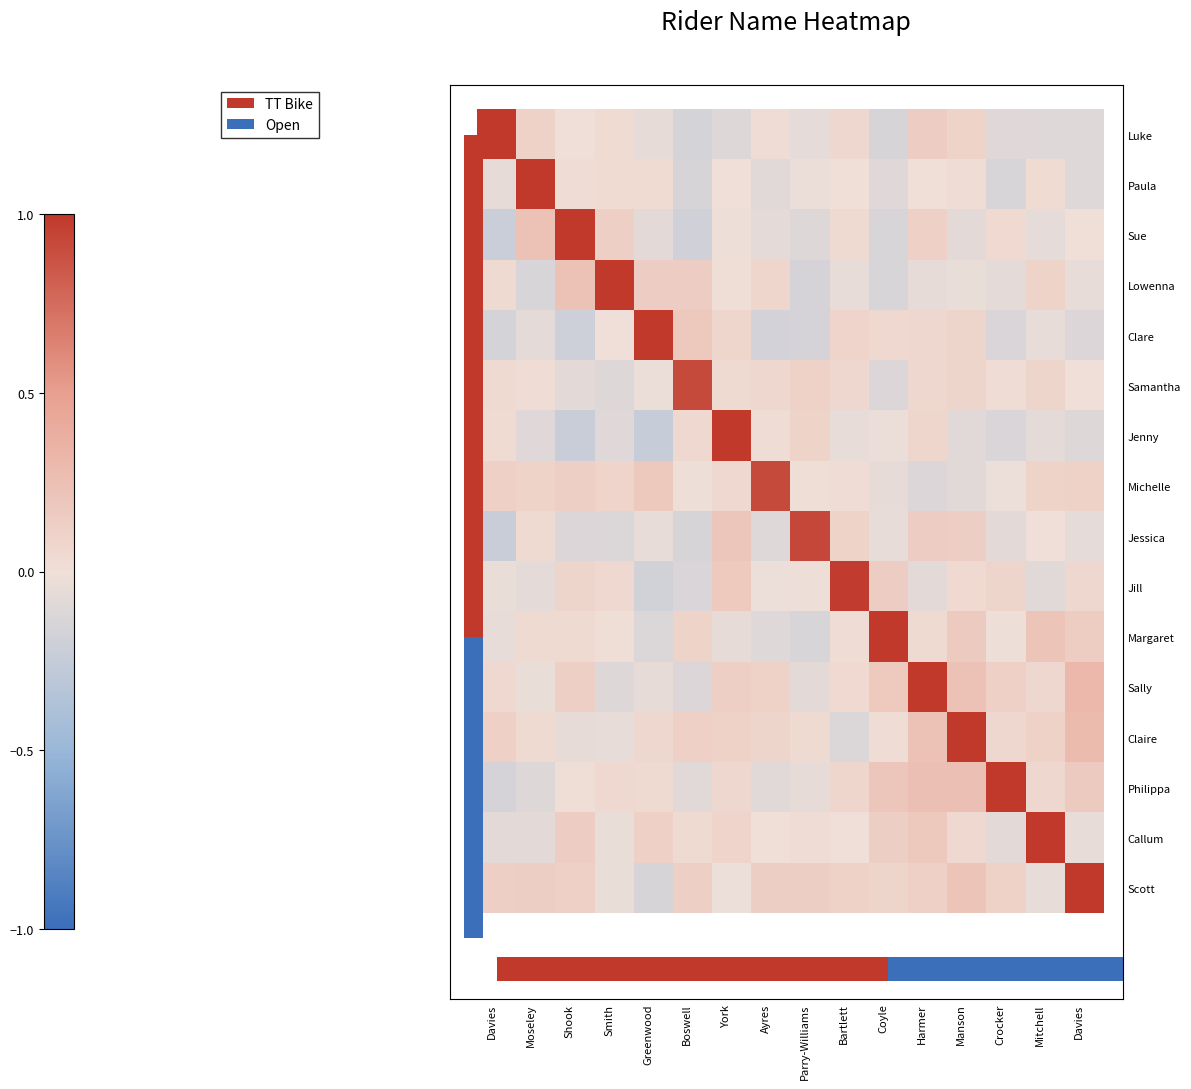

At Greenwood, list the series in order from smallest to largest.

row_6, row_9, row_15, row_10, row_2, row_0, row_11, row_8, row_5, row_1, row_13, row_12, row_14, row_3, row_7, row_4